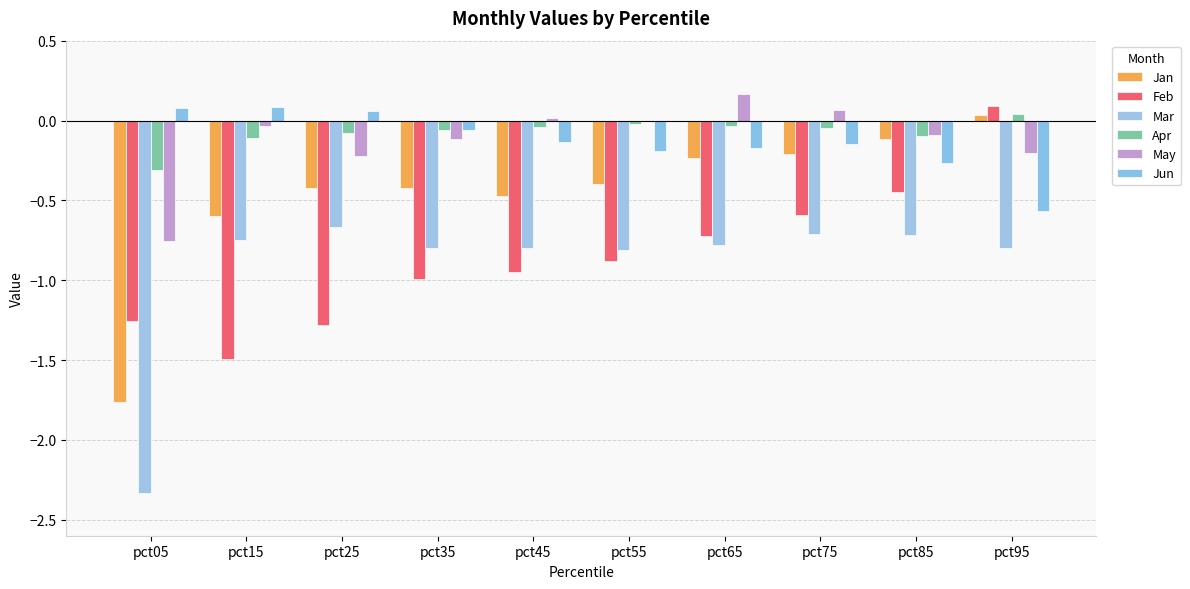

Are the bars grouped side by side (vs. stacked)?

Yes